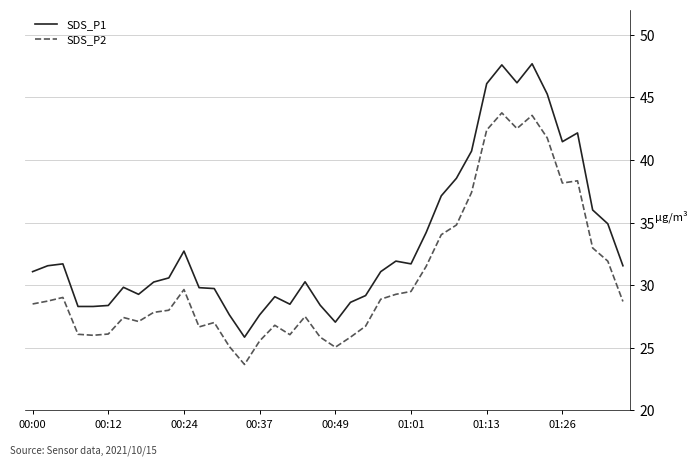

What is the difference between the maximum and minimum values in the SDS_P2 series?

20.1